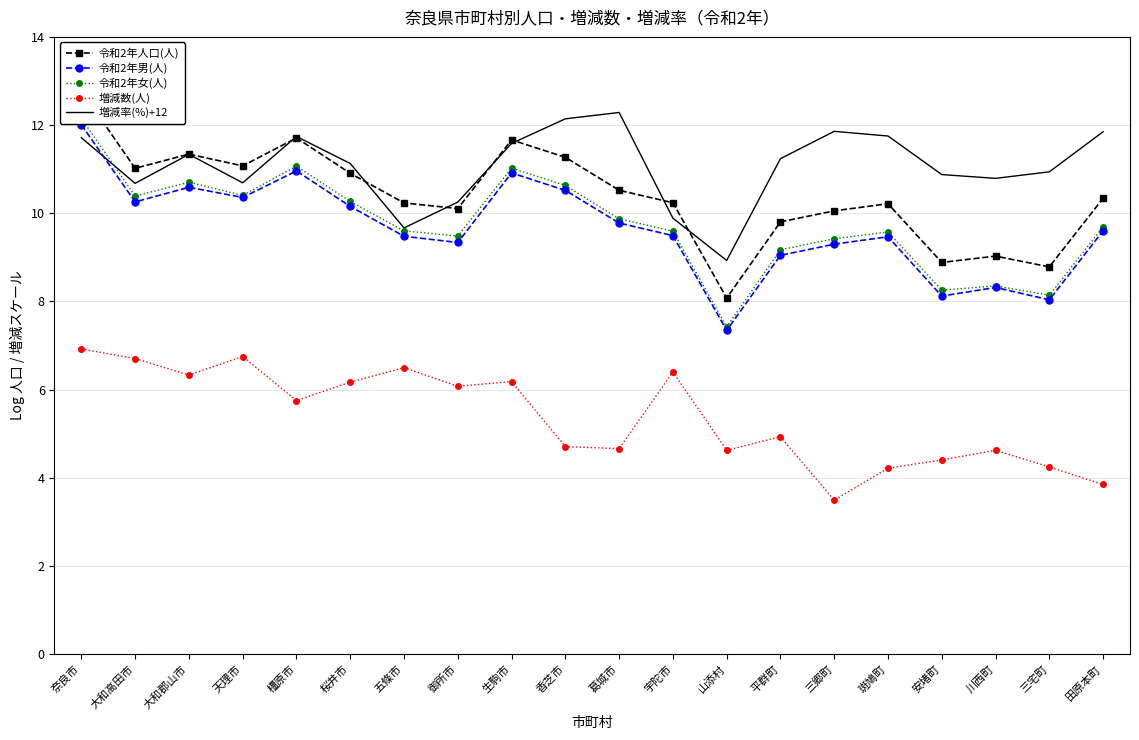

What is the sum of the 令和2年女(人) values at 香芝市 and 安堵町?

18.9